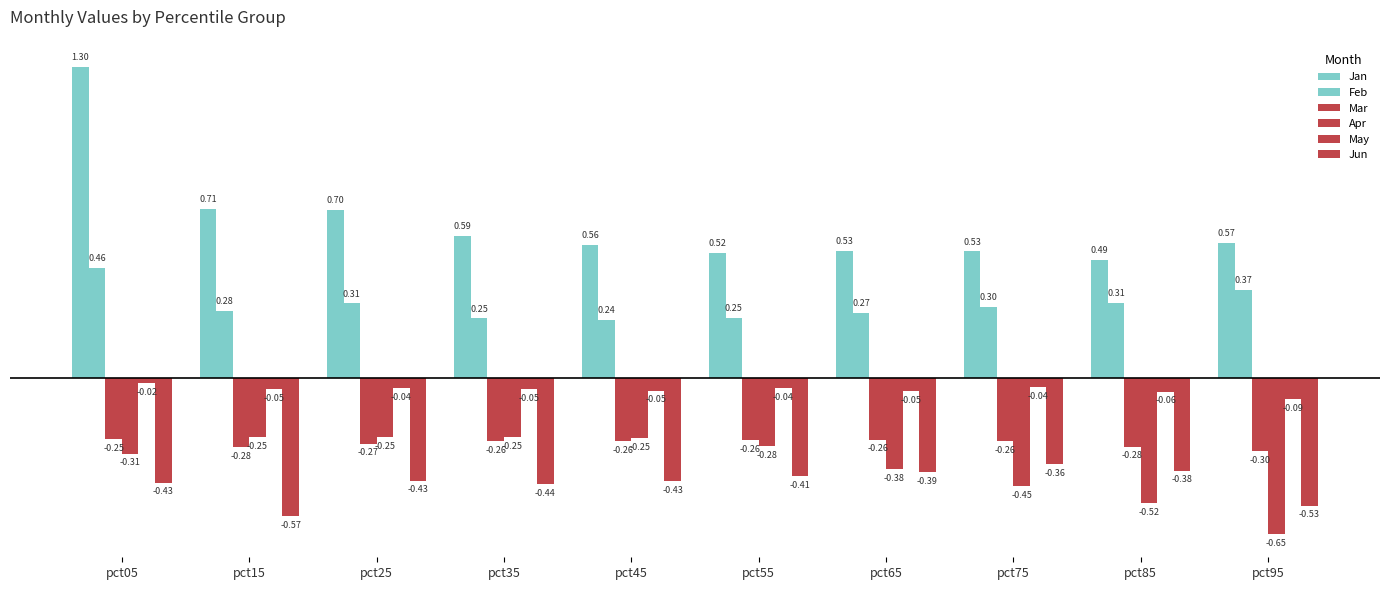

Between pct25 and pct35, which series saw the biggest shift?

Jan